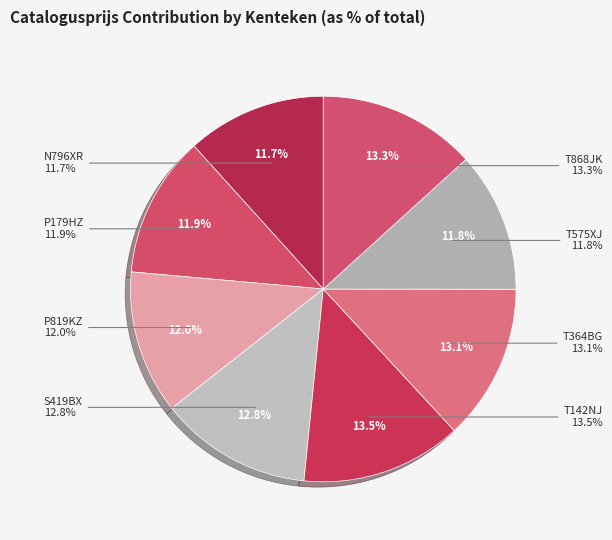

To the nearest percent, what portion does T575XJ represent?

12%